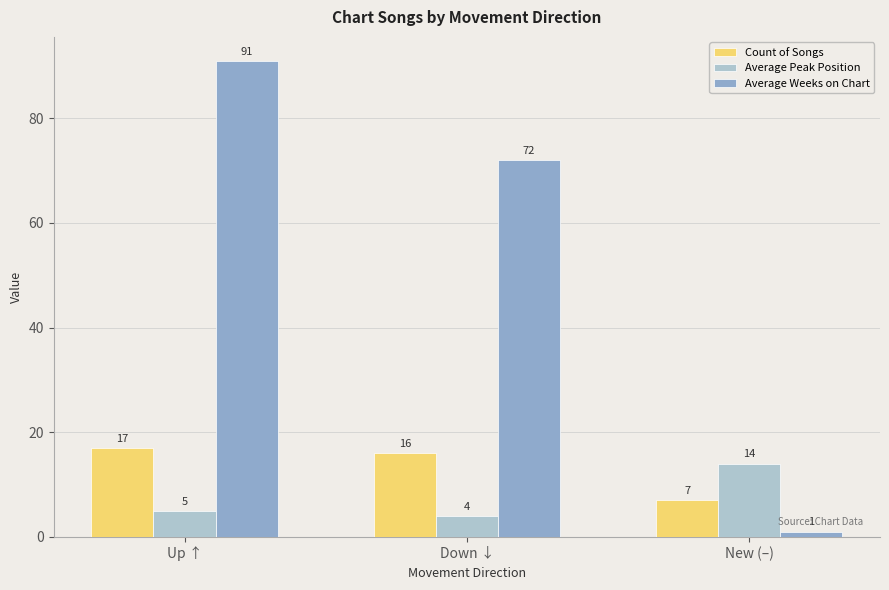

What is the sum of the Average Peak Position values at Down ↓ and Up ↑?

9